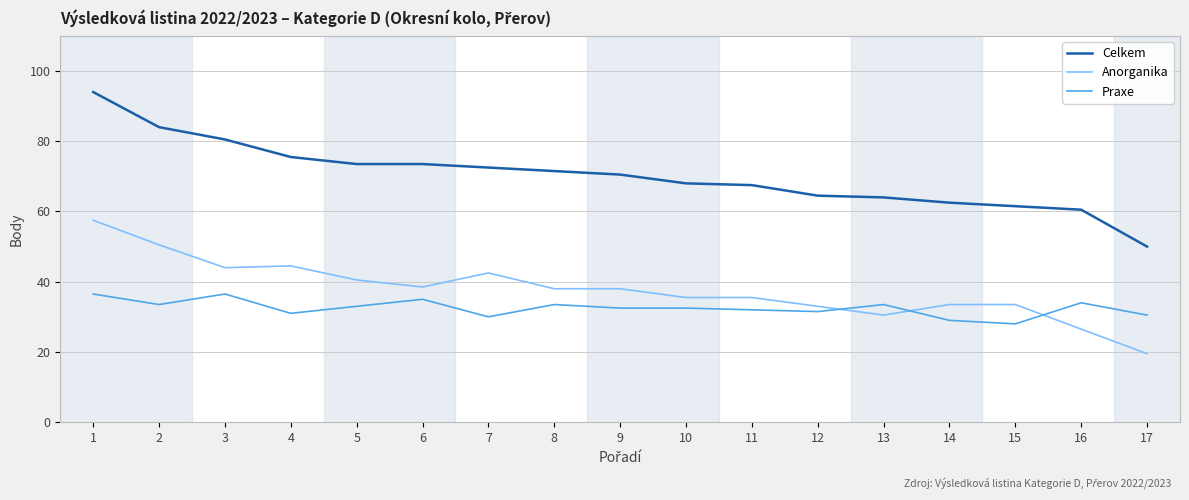

Is this an area chart (filled region under the line)?

No